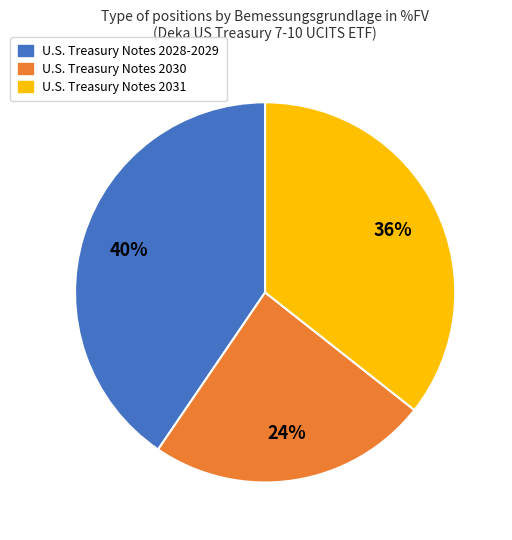

Is there a majority slice in this chart?

No